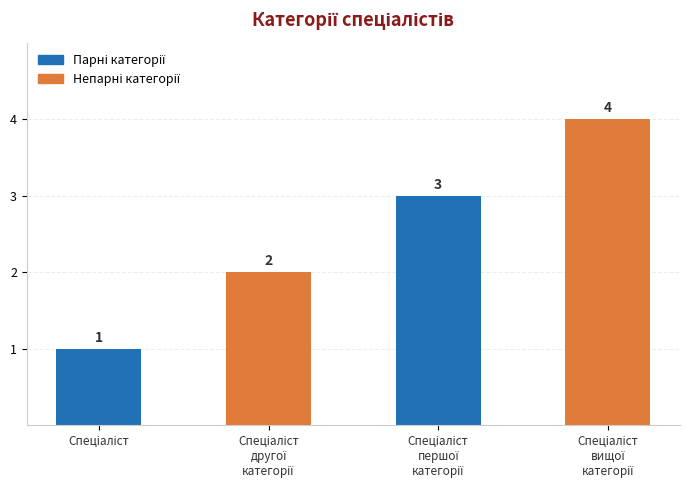

How many series are shown in this chart?

1